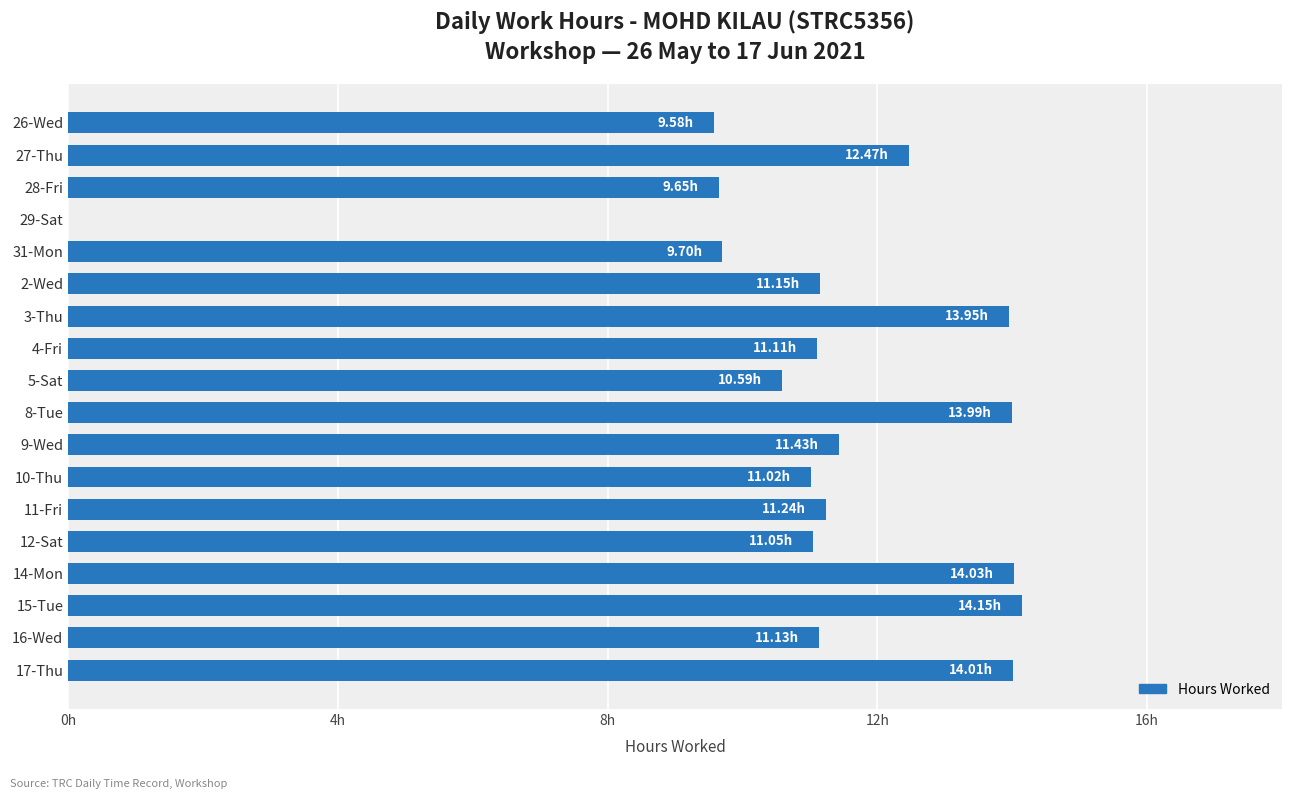

What is the sum of all values?

200.2